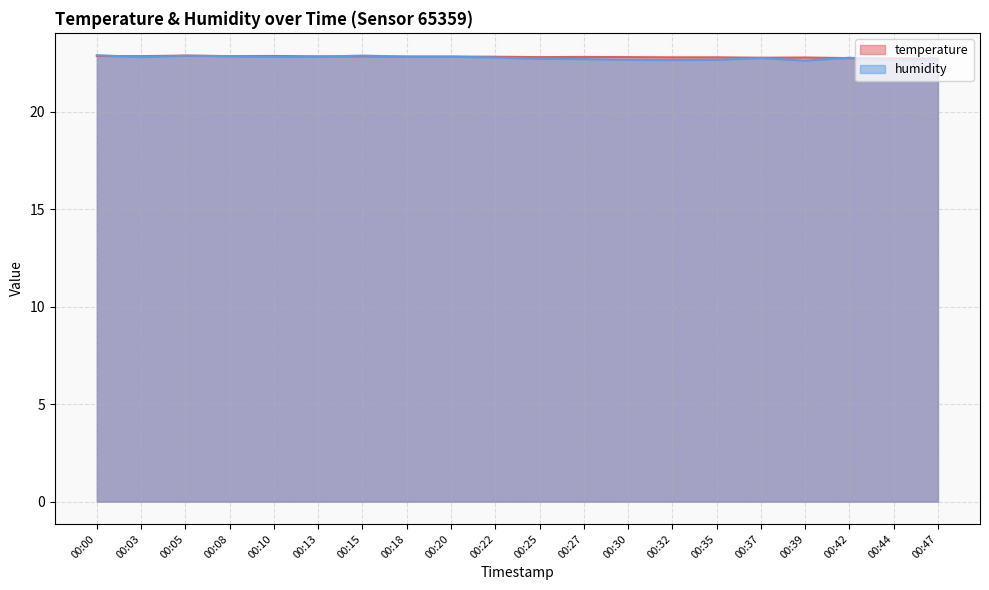

Read the humidity value at 00:30.

22.6